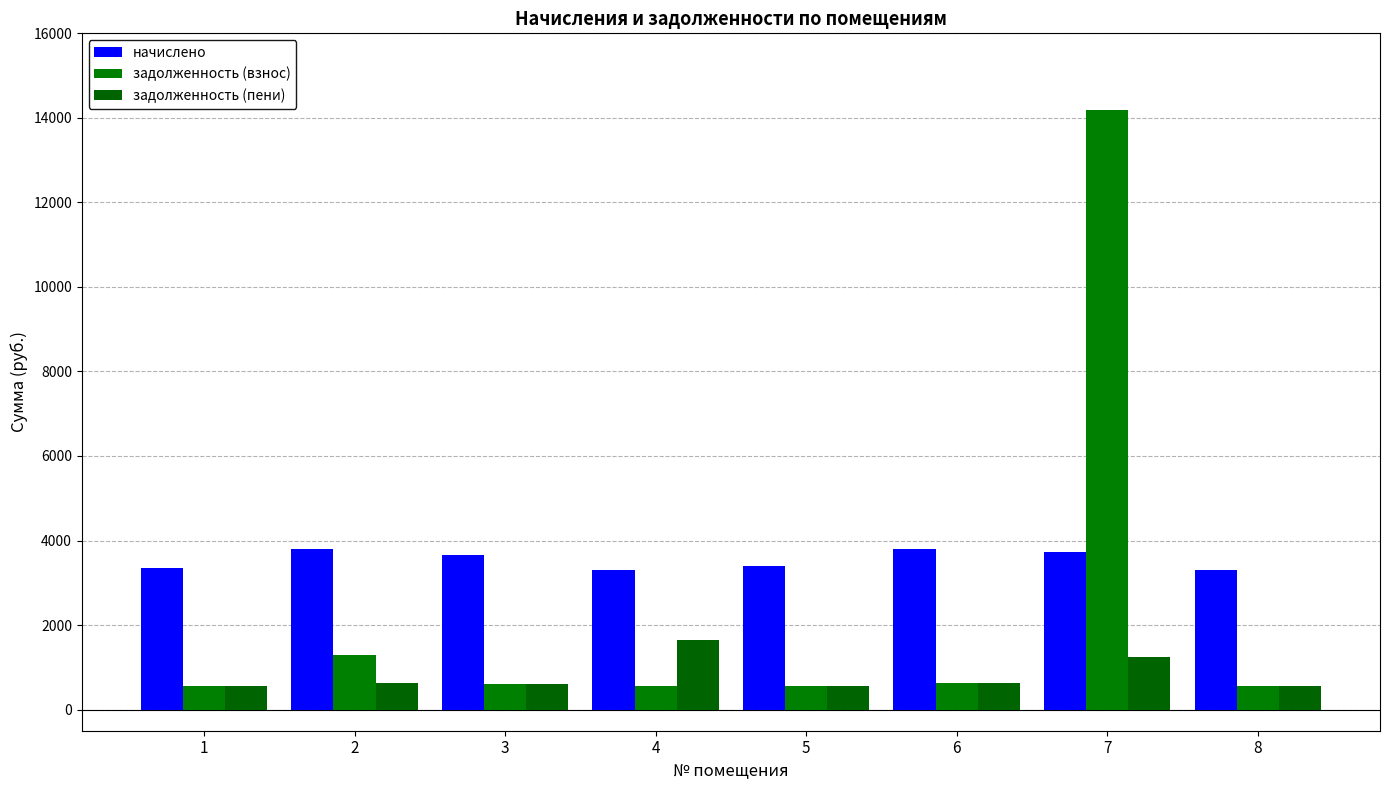

The value of задолженность (взнос) at 7 is 14195.5. True or false?

True